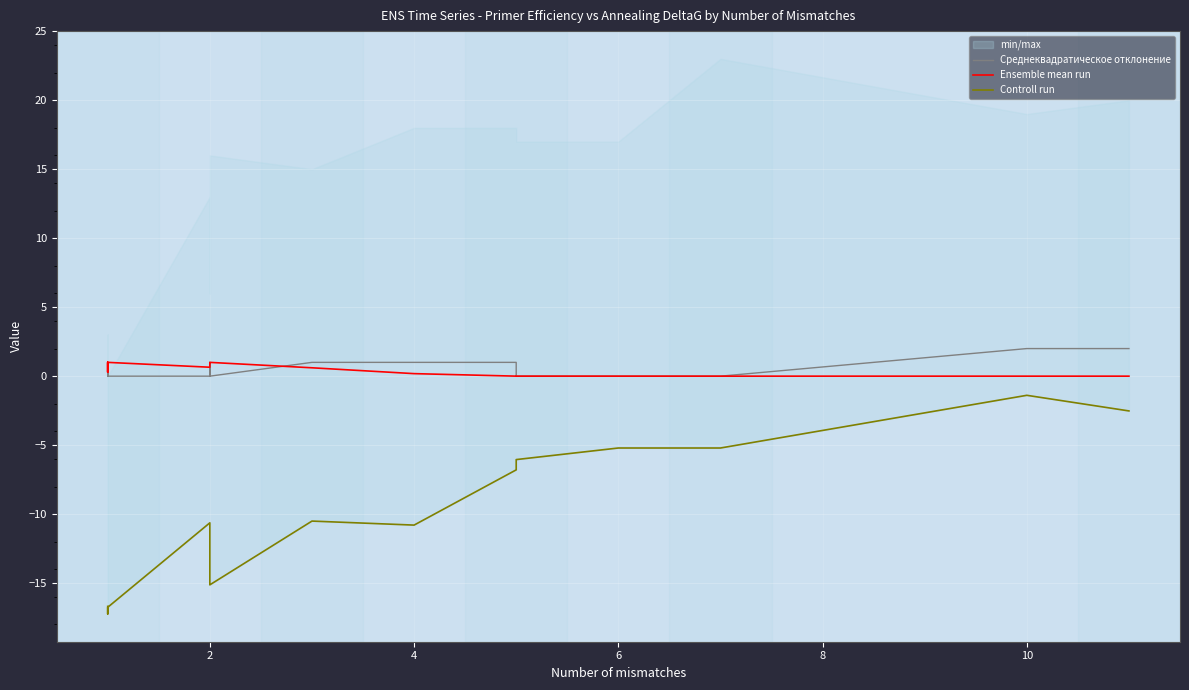

Is this an area chart (filled region under the line)?

No